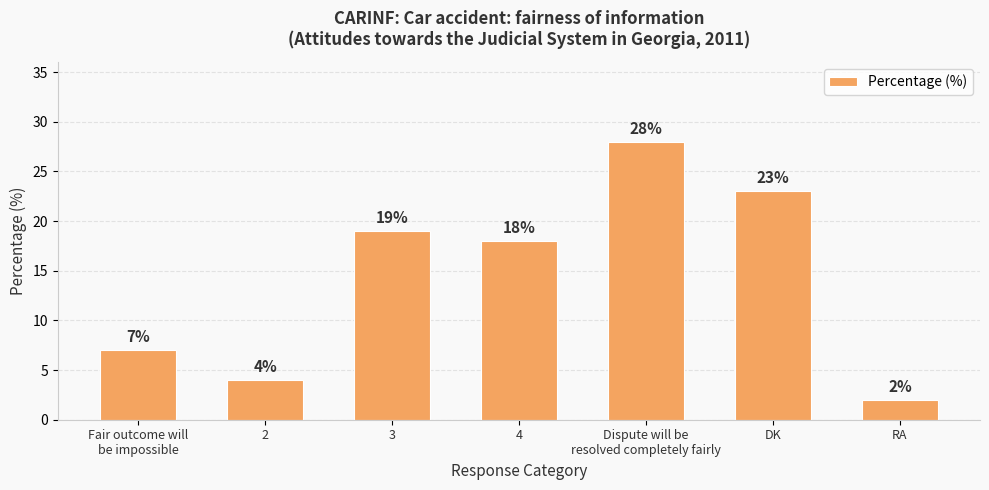

What is the difference between the values at DK and 2?

19